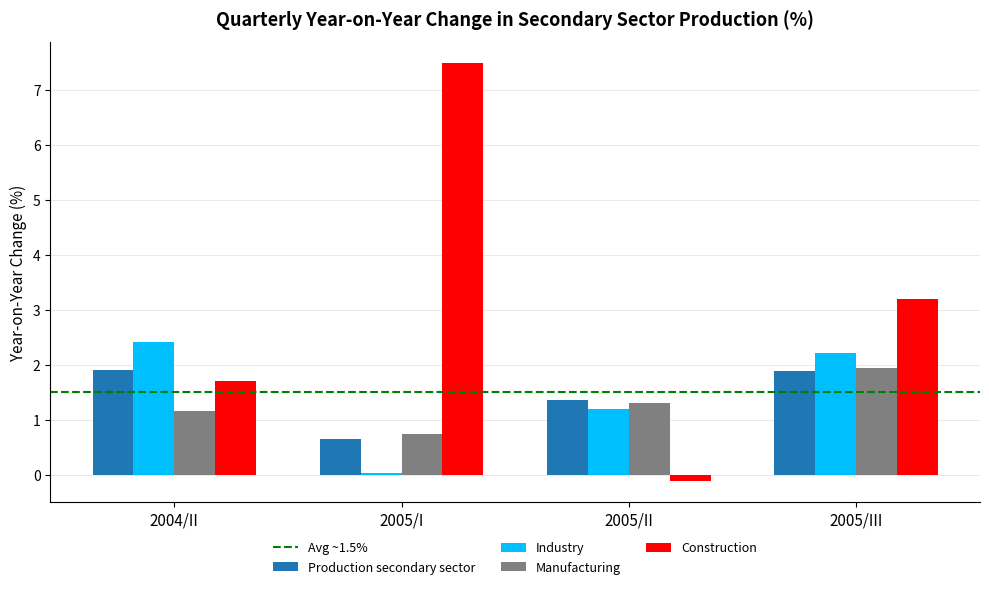

Rank the categories by Industry value from lowest to highest.

2005/I, 2005/II, 2005/III, 2004/II